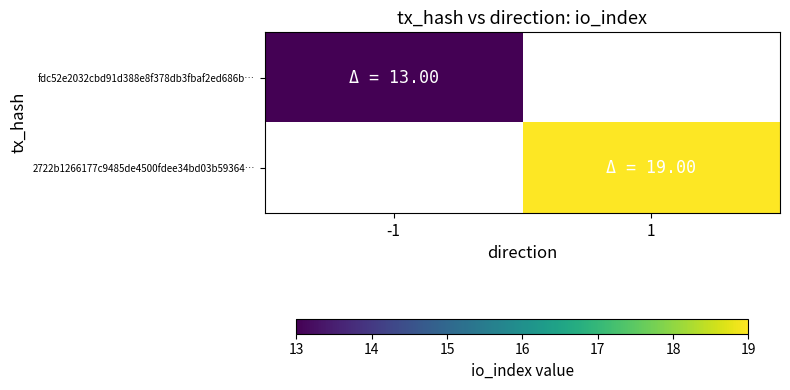

Between -1 and 1, which is larger?

1